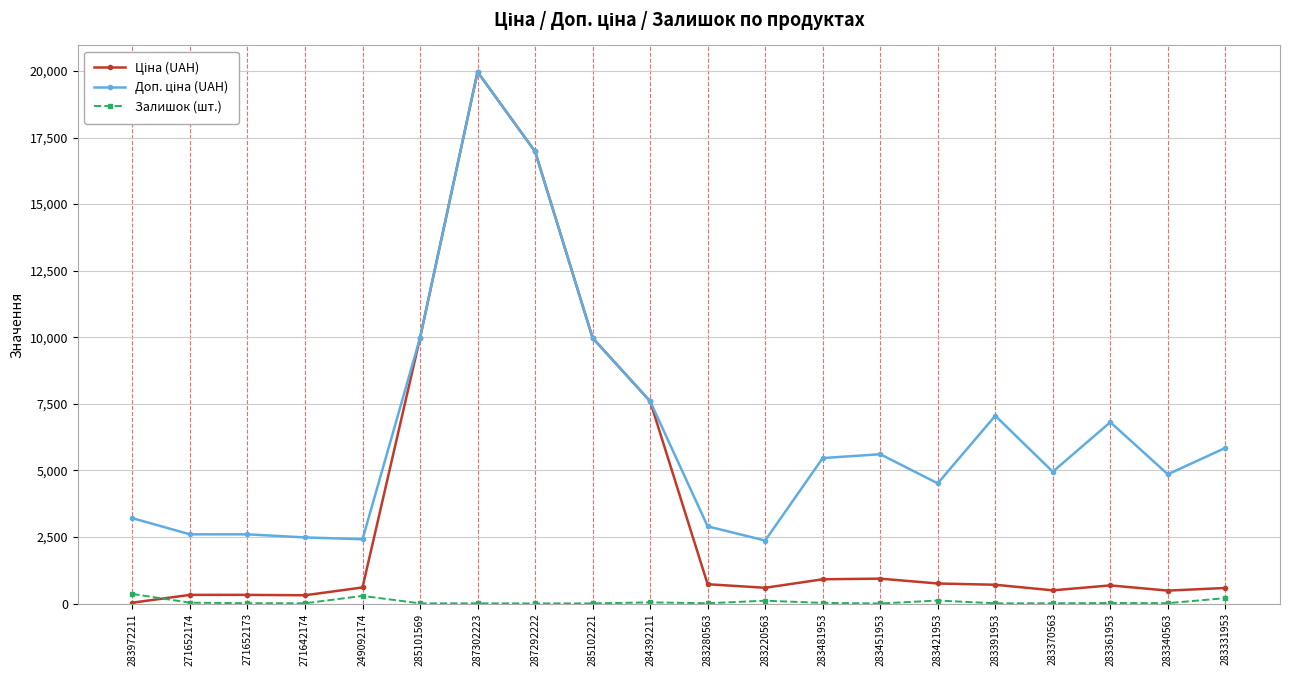

Count the number of categories in the chart.

20